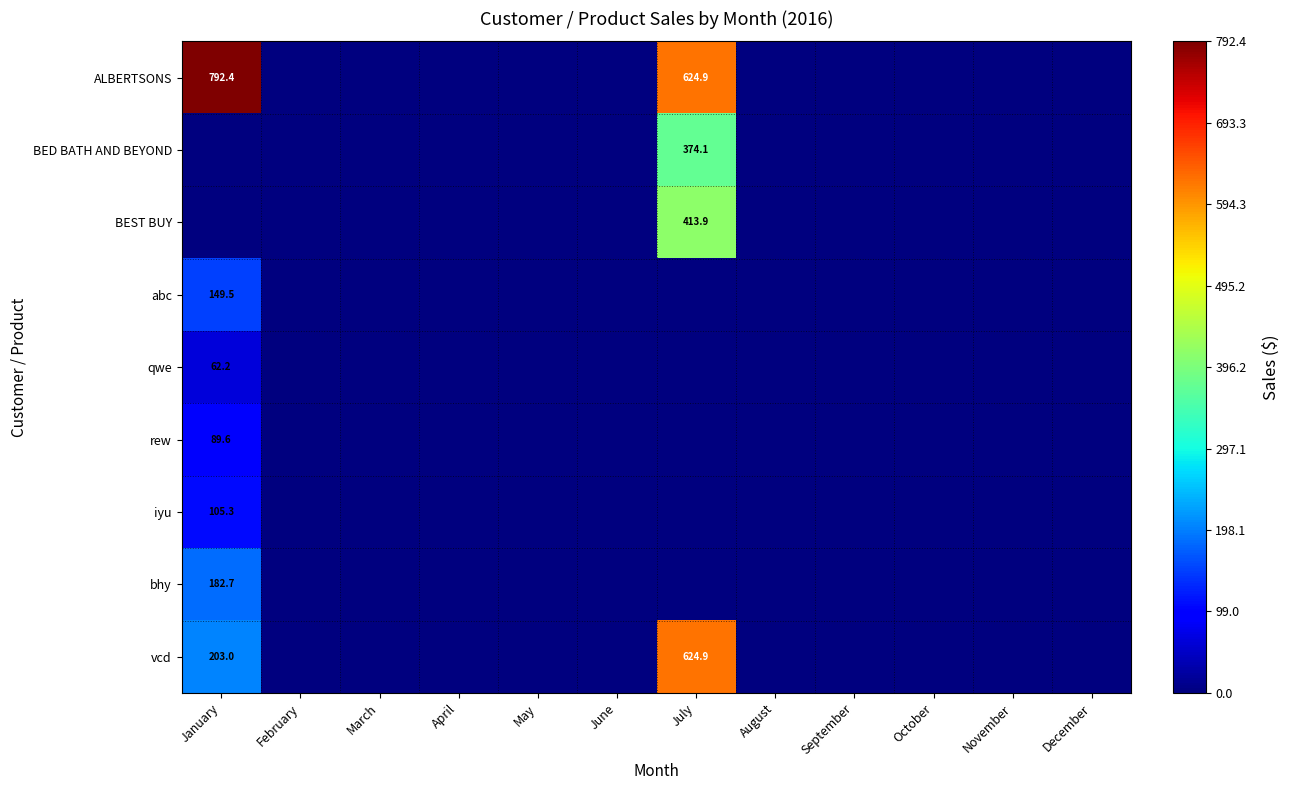

How many series are shown in this chart?

9